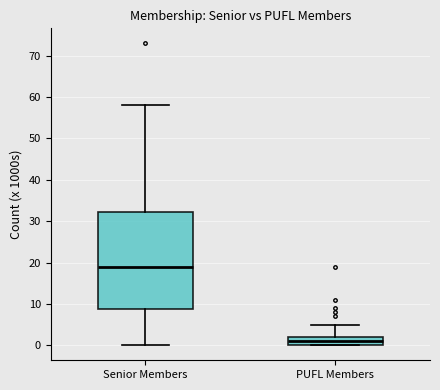

Which box is the tallest, from its lower edge to its upper edge?

Senior Members